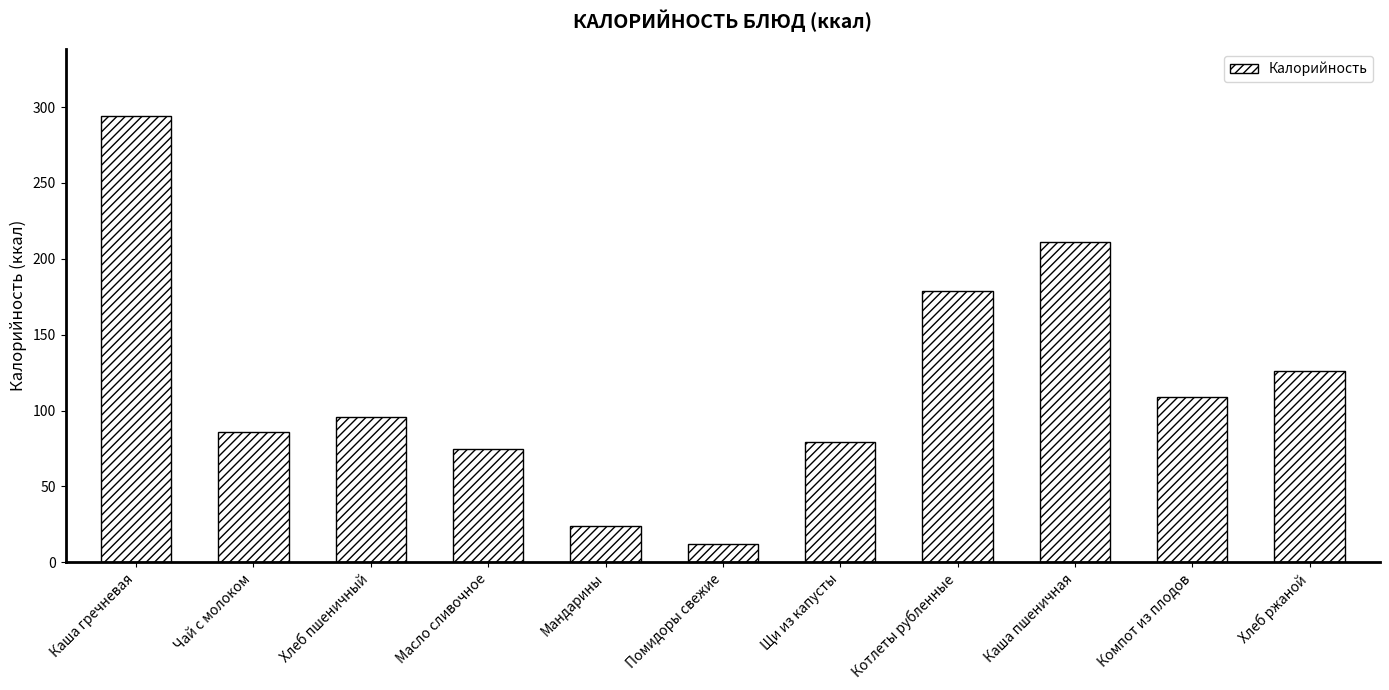

Approximately how many times larger is the value at Каша пшеничная compared to Помидоры свежие?

17.6